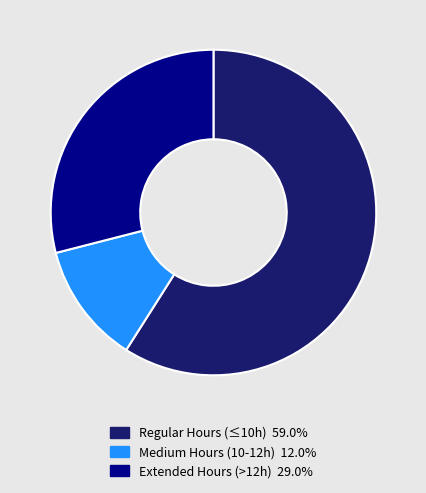

Approximately how many times larger is the value at Extended Hours (>12h) 29.0% compared to Medium Hours (10-12h) 12.0%?

2.4